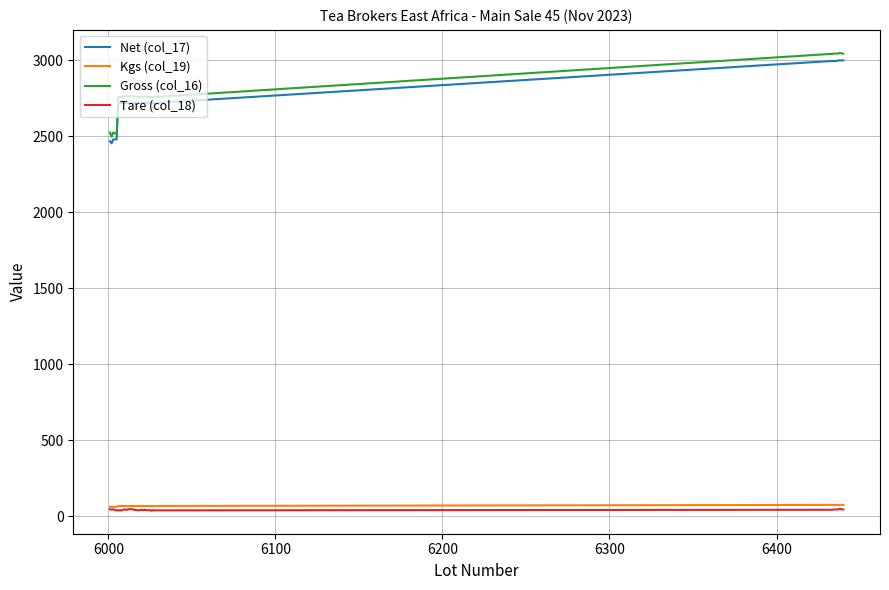

True or false: Kgs (col_19) and Gross (col_16) cross at least once.

False